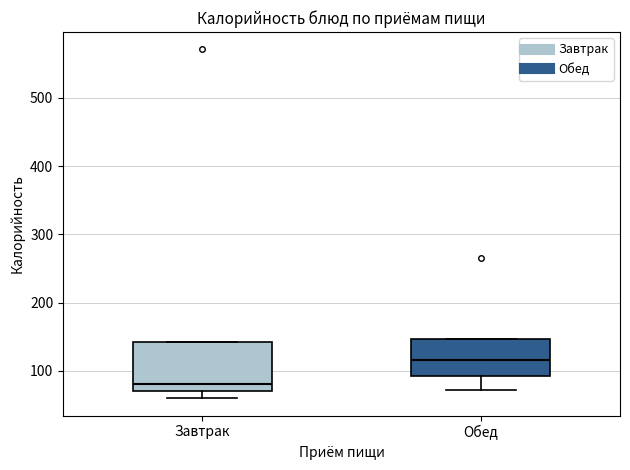

Reading left to right, transcribe this box plot: for each box, give where its median line is, the range the box spans, and where its two whiskers end, as read against the y-axis. The values are not printed on the chart, so give them approximately, as read against the axis.

Завтрак: median 80, box 70 to 140, whiskers 60 to 140
Обед: median 120, box 90 to 150, whiskers 70 to 150